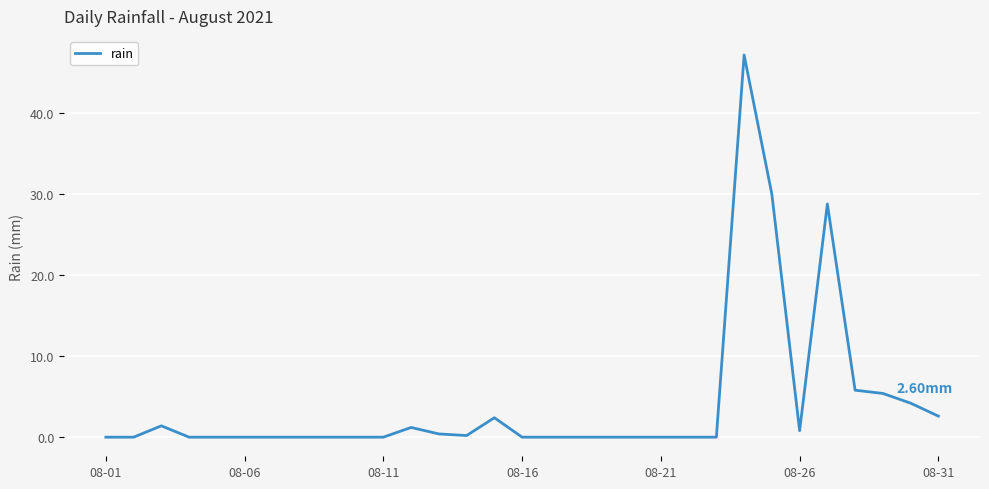

What is the difference between the maximum and minimum values?

47.2